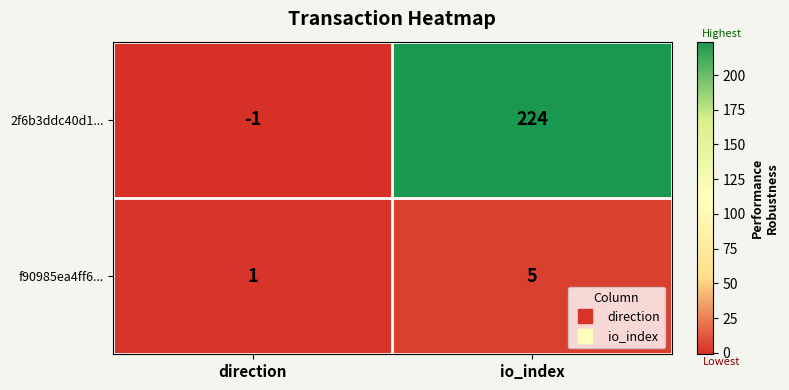

At io_index, list the series in order from smallest to largest.

f90985ea4ff6..., 2f6b3ddc40d1...